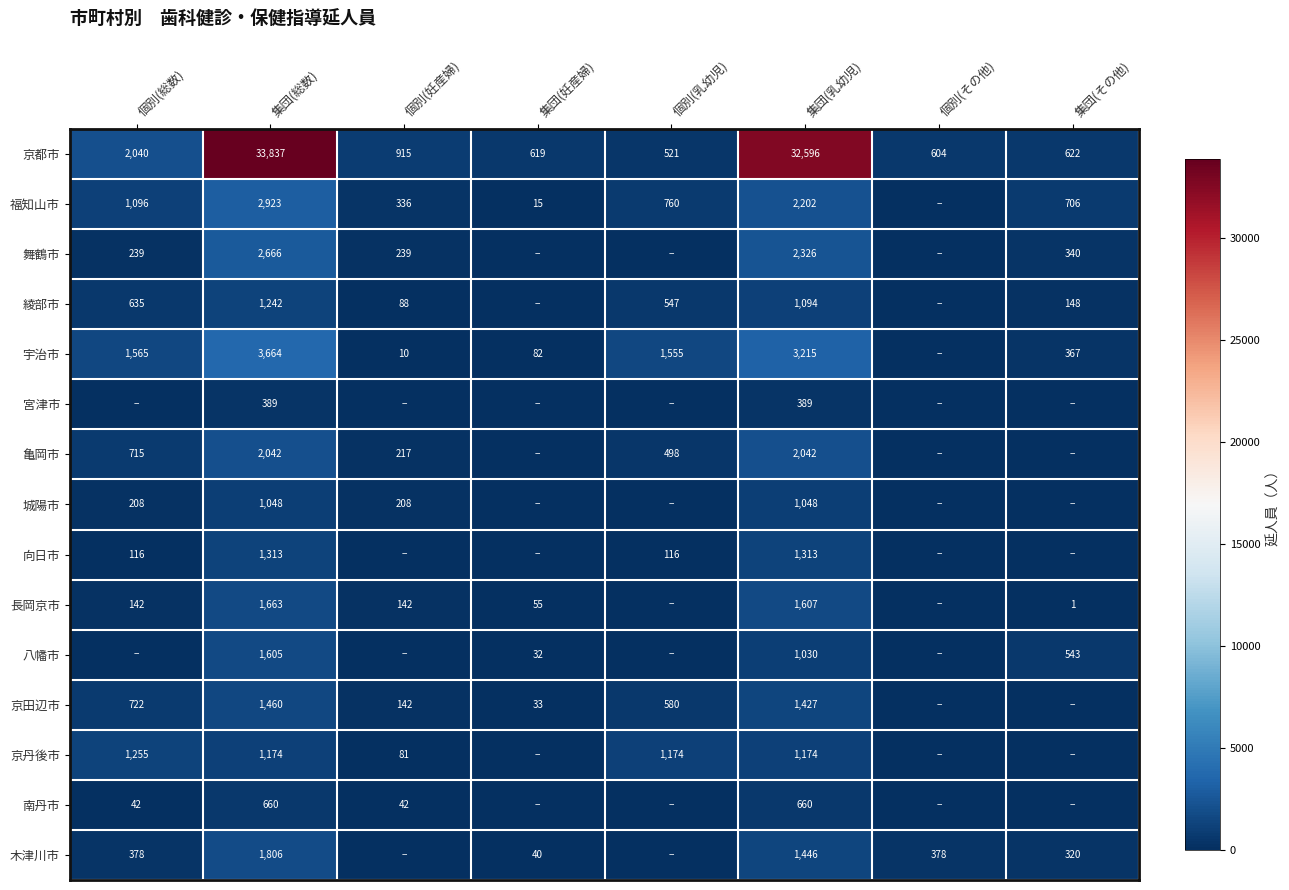

What is the sum of all 京都市 values?

71754